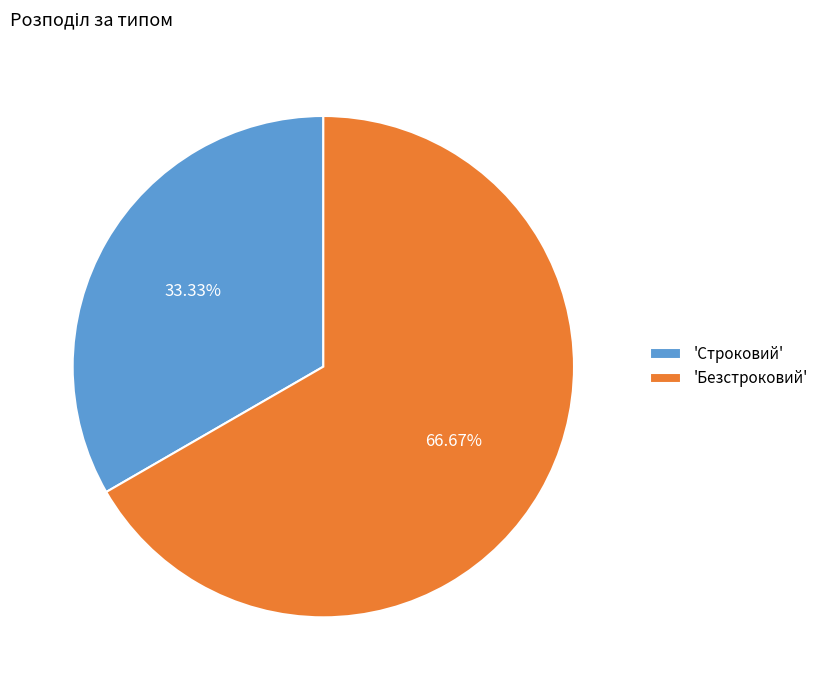

Combined, do 'Безстроковий' and 'Строковий' account for over 50%?

Yes